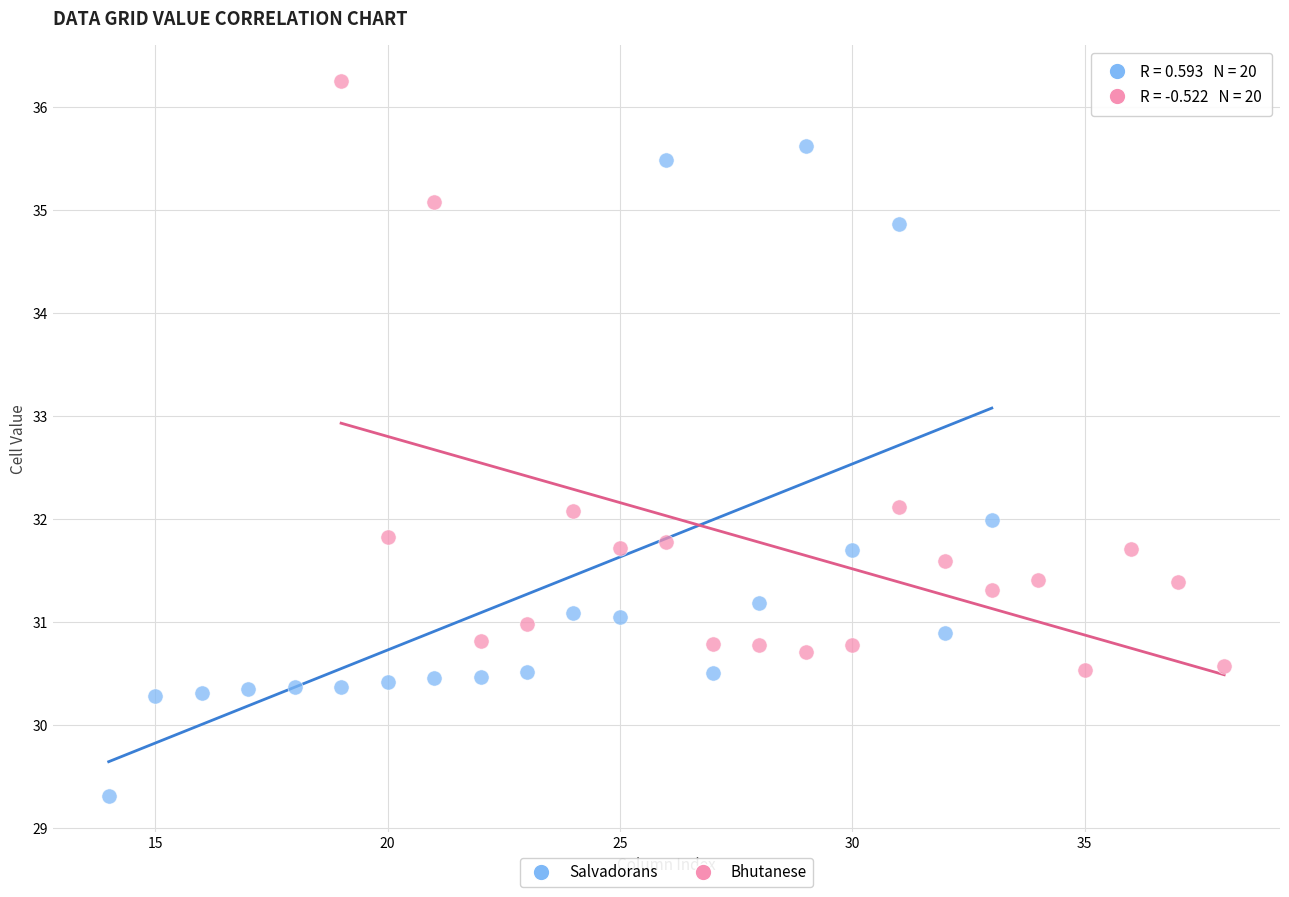

What are all the series names shown in the legend?

Salvadorans, Bhutanese